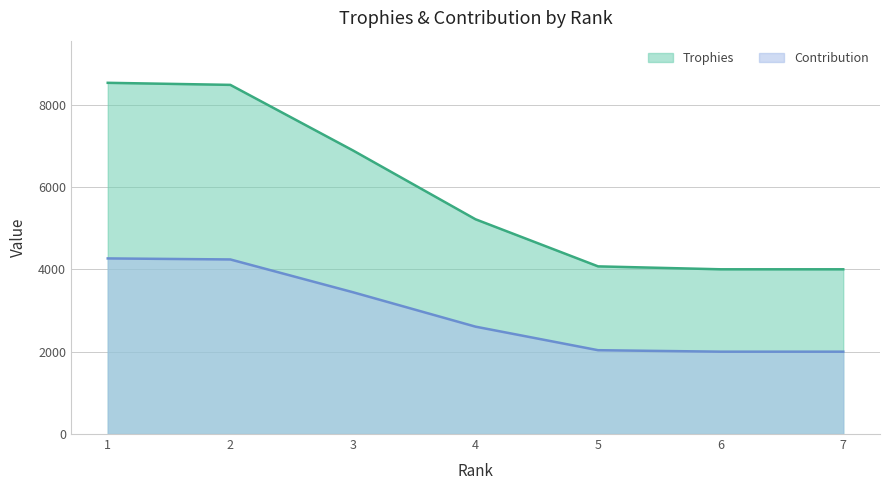

What value does the Contribution series have at 3, to the nearest 100?

3400